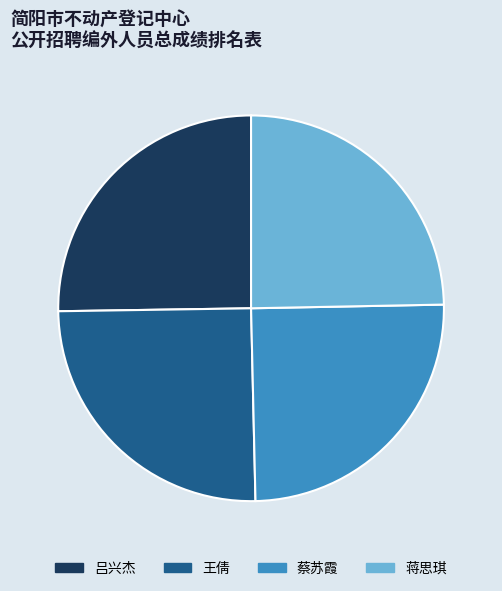

True or false: 蔡苏霞 accounts for 34% of the total.

False